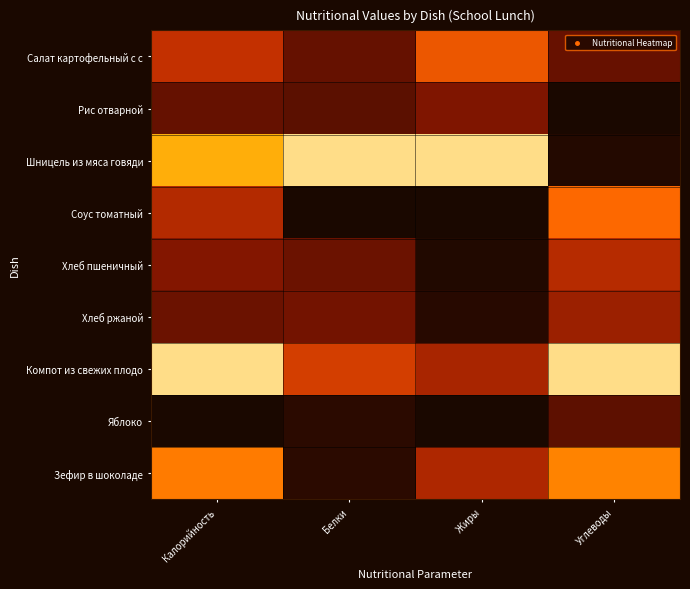

Which label corresponds to the largest value in the chart?

Белки